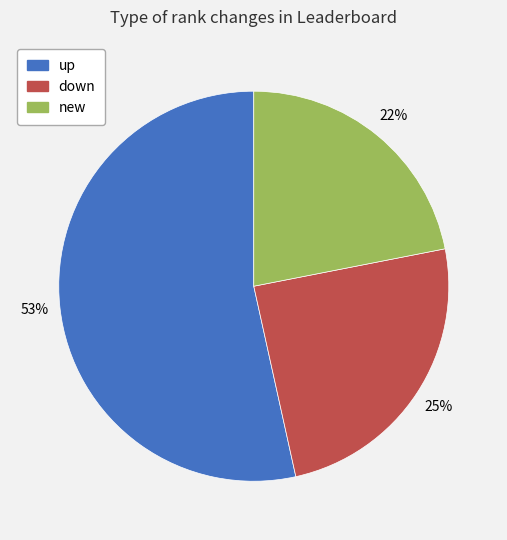

Which slice is the smallest?

new